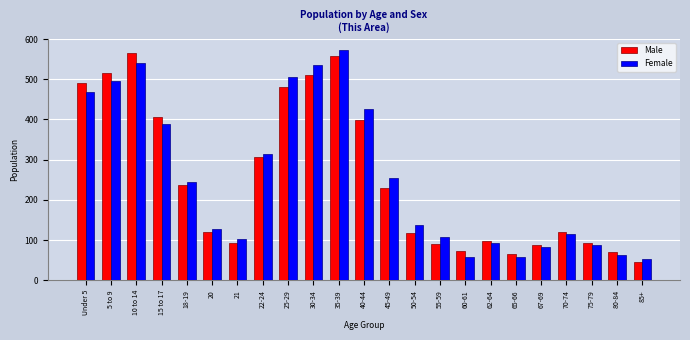

The value of Male at 21 is 54. True or false?

False